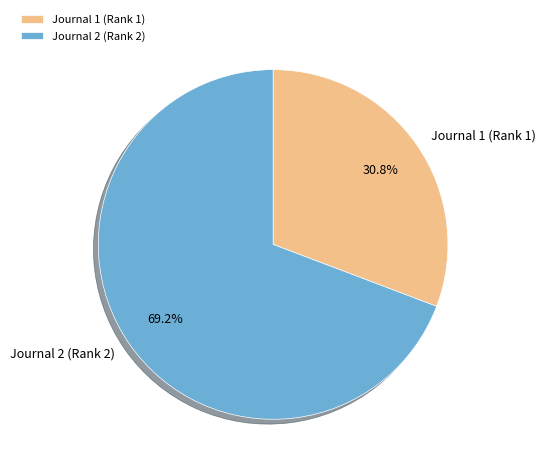

Rank the categories by value from highest to lowest.

Journal 2 (Rank 2), Journal 1 (Rank 1)